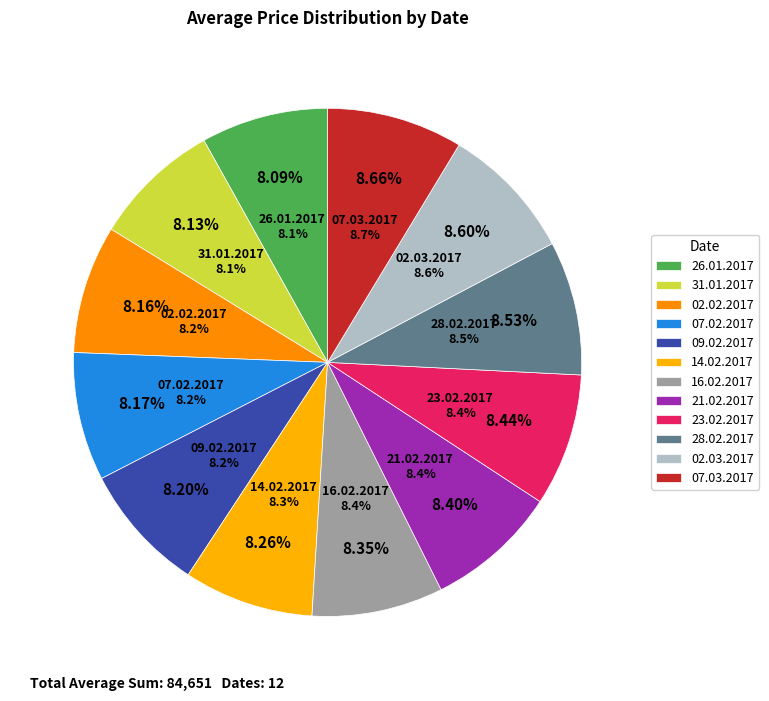

What is the largest slice in the pie chart?

07.03.2017